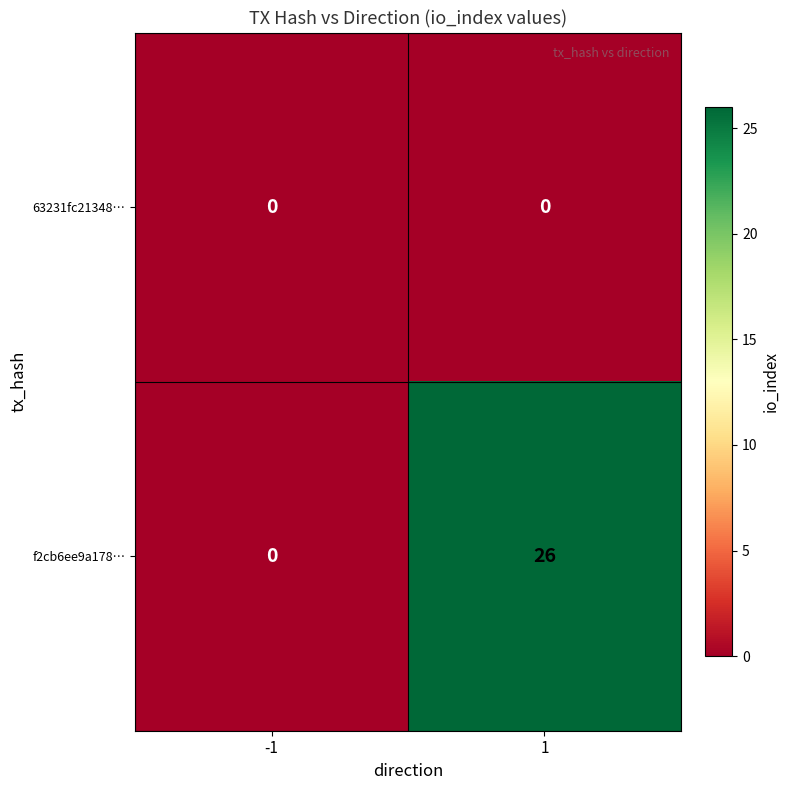

What is the maximum value shown in the chart?

26